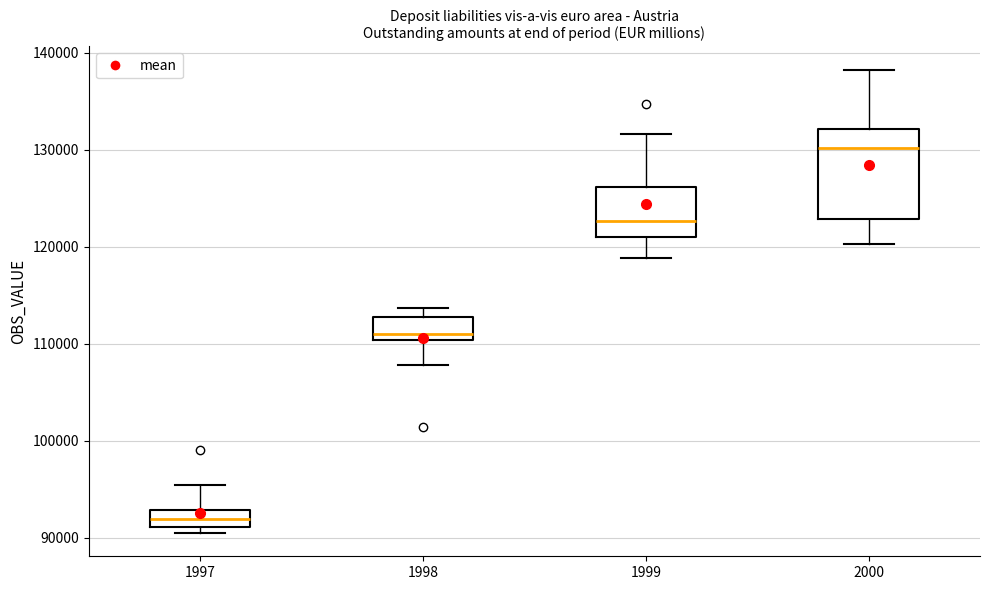

Reading left to right, read every box against the y-axis: the position of its median line, the range the box covers, and the ends of its whiskers. The values are not printed on the chart, so give them approximately, as read against the axis.

1997: median 92000, box 91000 to 93000, whiskers 90000 to 95000
1998: median 111000, box 110000 to 113000, whiskers 108000 to 114000
1999: median 123000, box 121000 to 126000, whiskers 119000 to 132000
2000: median 130000, box 123000 to 132000, whiskers 120000 to 138000